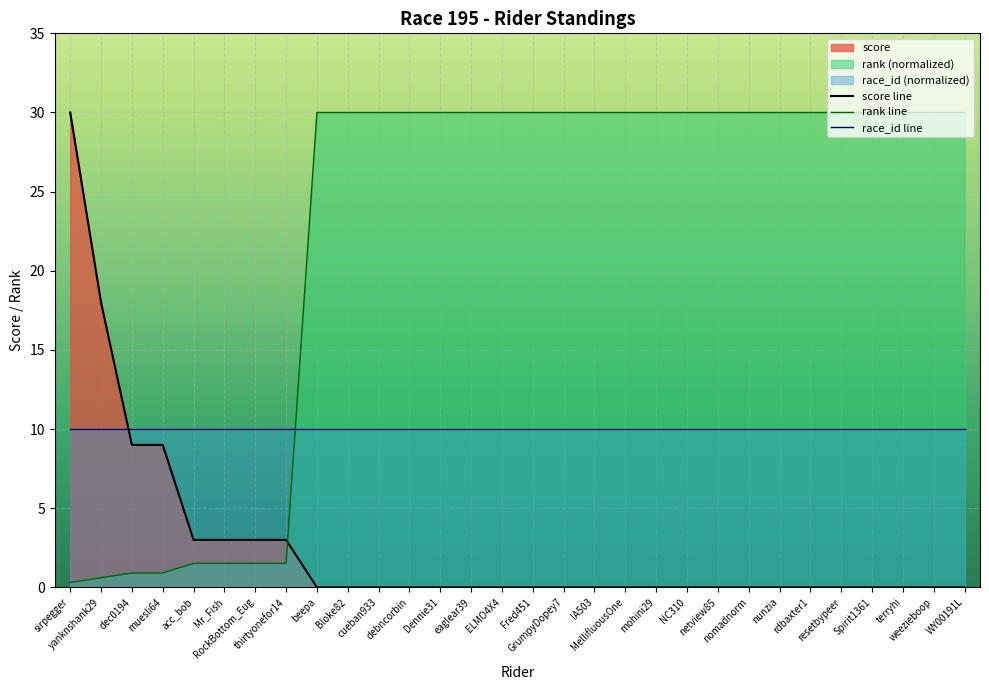

Where is score line nearest to the value 15?

yanknshank29